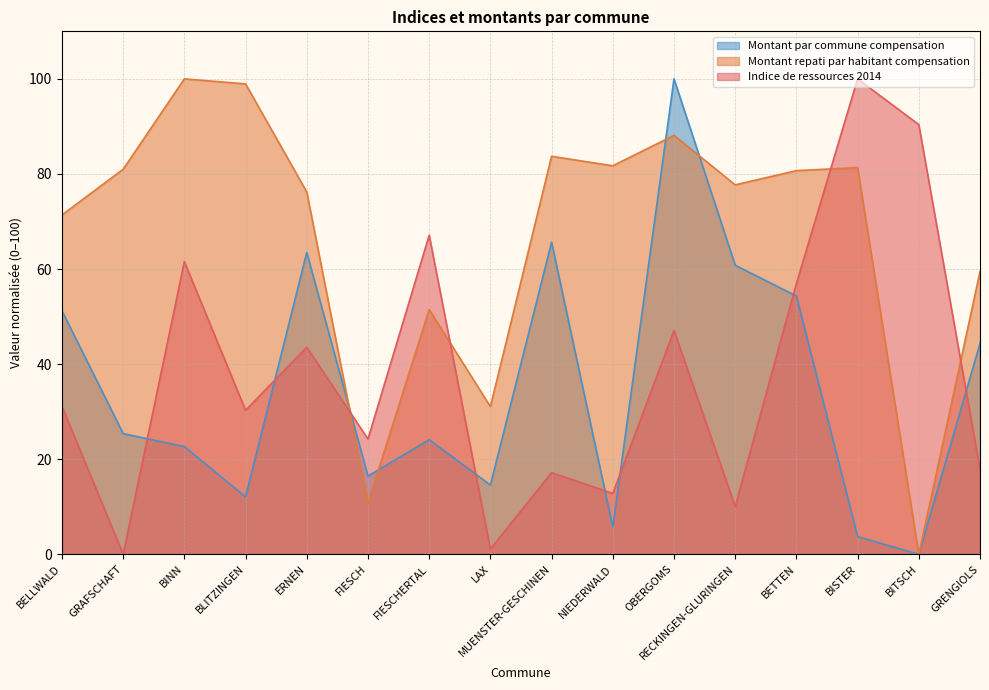

At which label does Indice de ressources 2014 reach its minimum?

GRAFSCHAFT